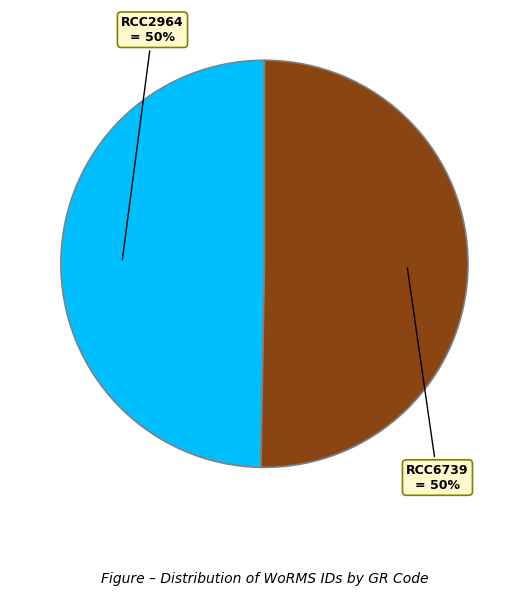

To the nearest percent, what is the average slice percentage?

50%